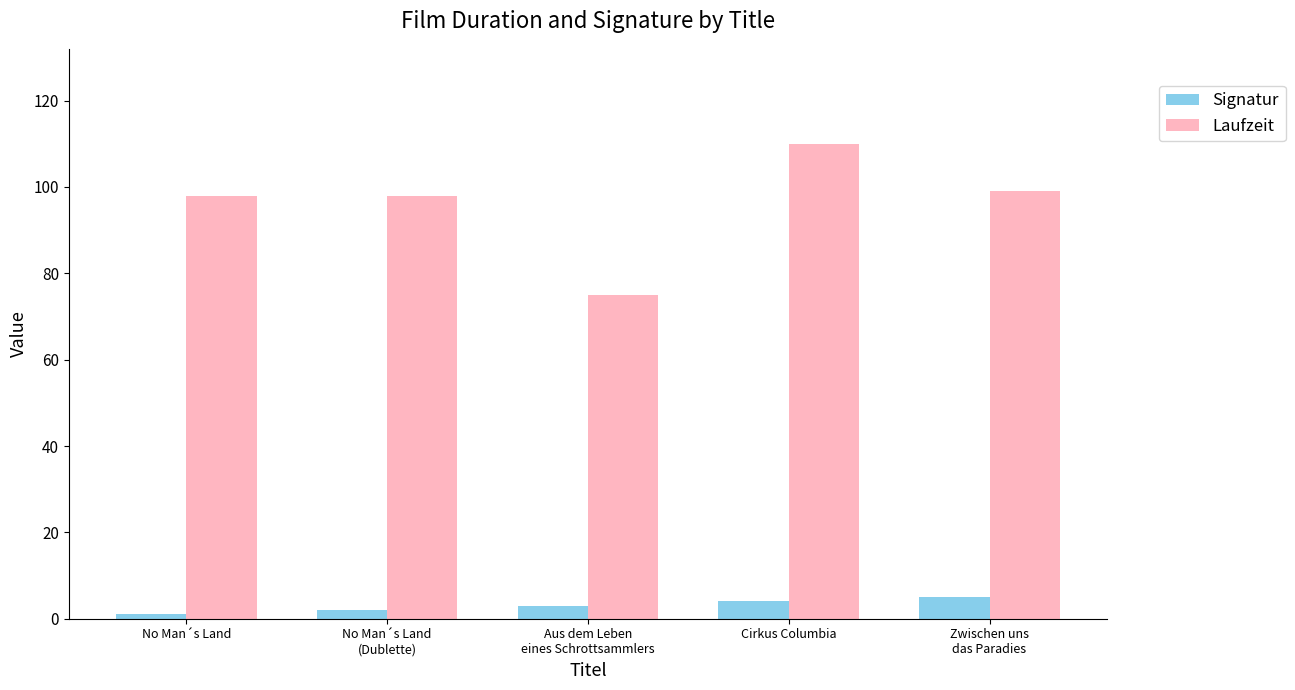

What position from the left is Cirkus Columbia?

4